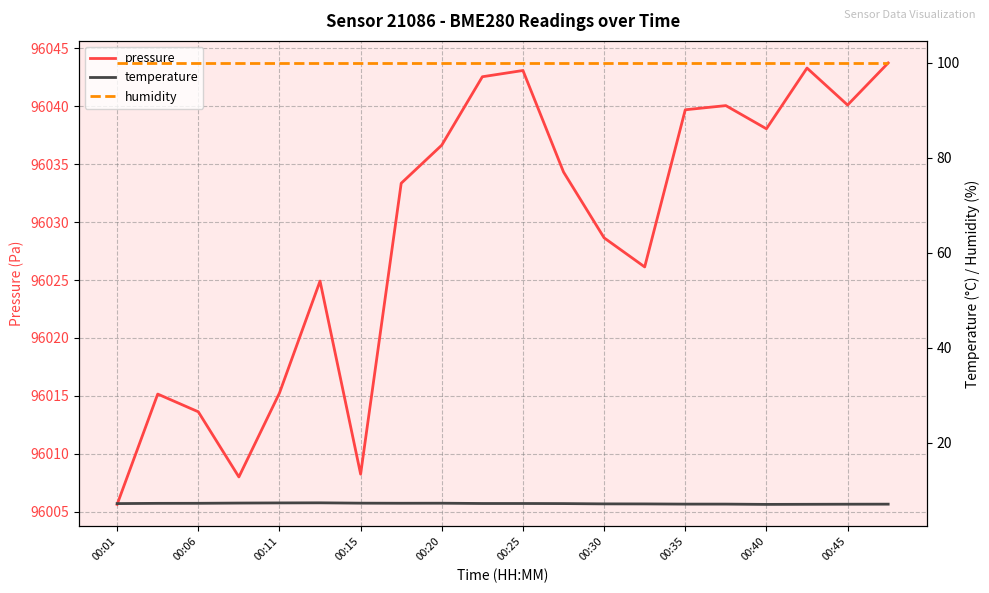

What are all the series names shown in the legend?

pressure, temperature, humidity